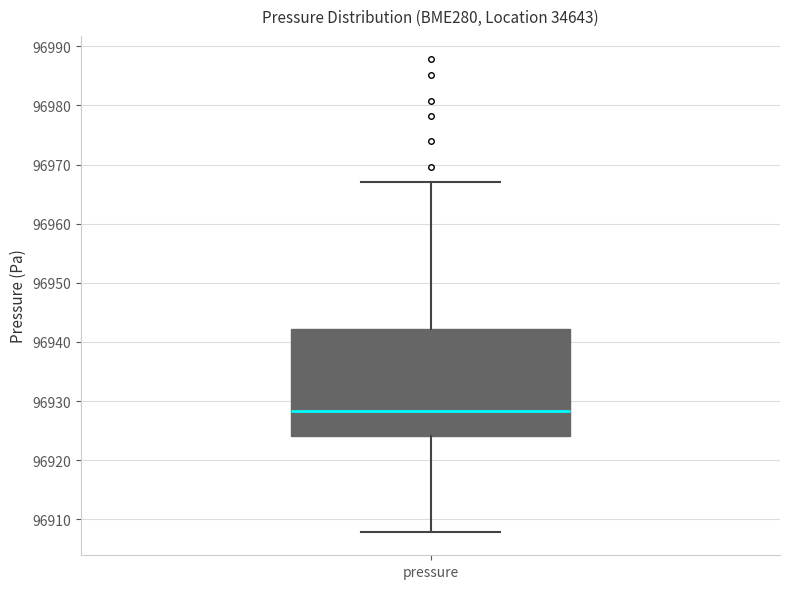

Where is the upper edge of the box for pressure on the y-axis? The values are not printed on the chart, so give them approximately, as read against the axis.

96942